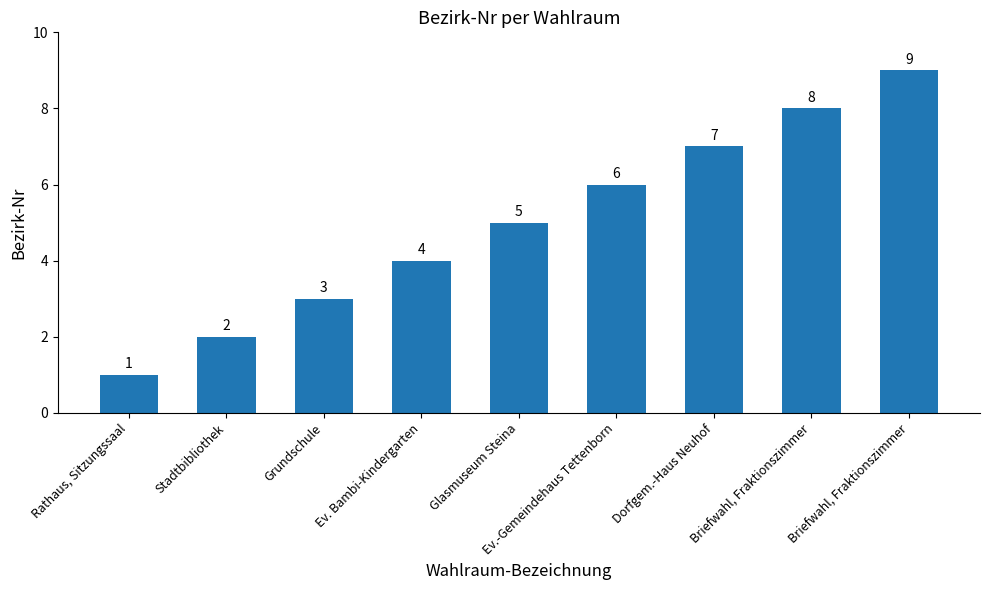

What is the sum of the values at Briefwahl, Fraktionszimmer and Grundschule?

11